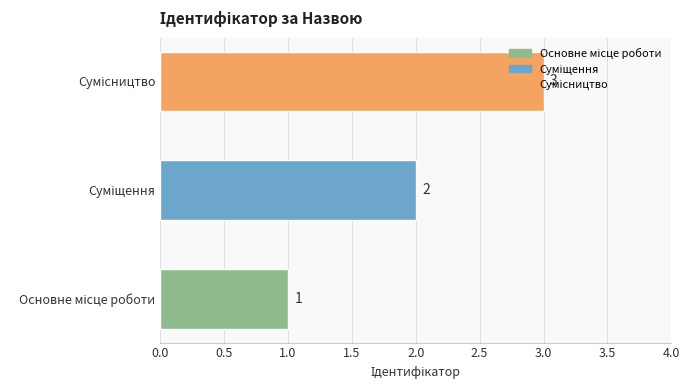

How many values are between 1 and 3?

3